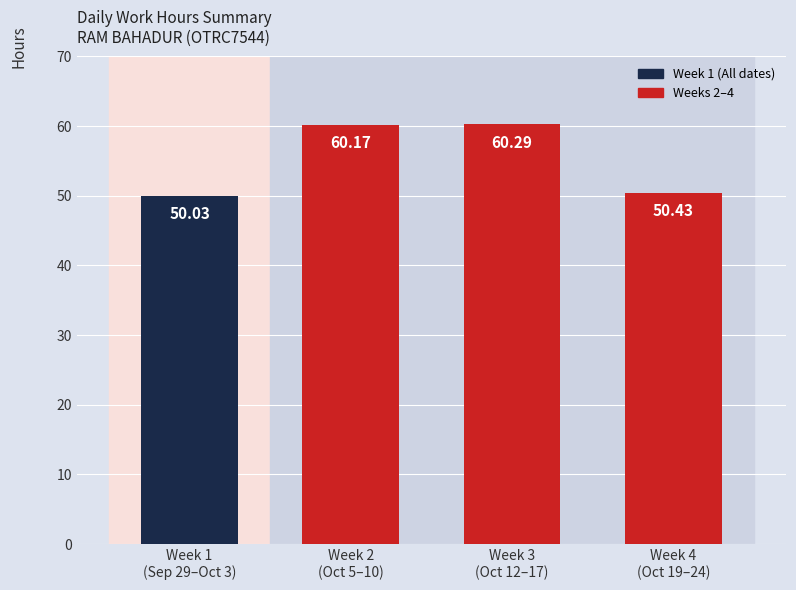

Reading left to right, list all the values displayed in this chart.

50.0	60.2	60.3	50.4